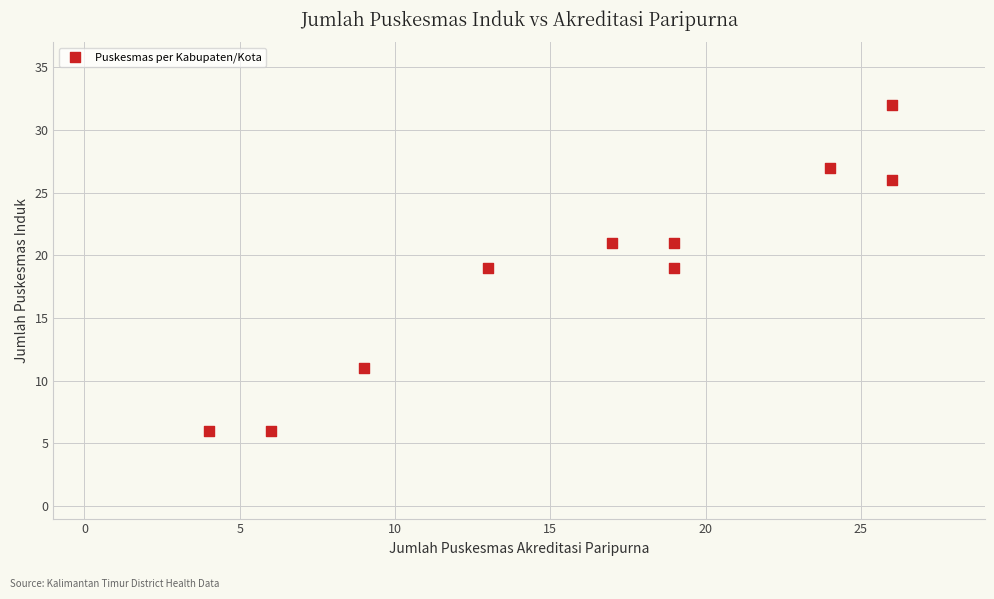

What is the average X value?

16